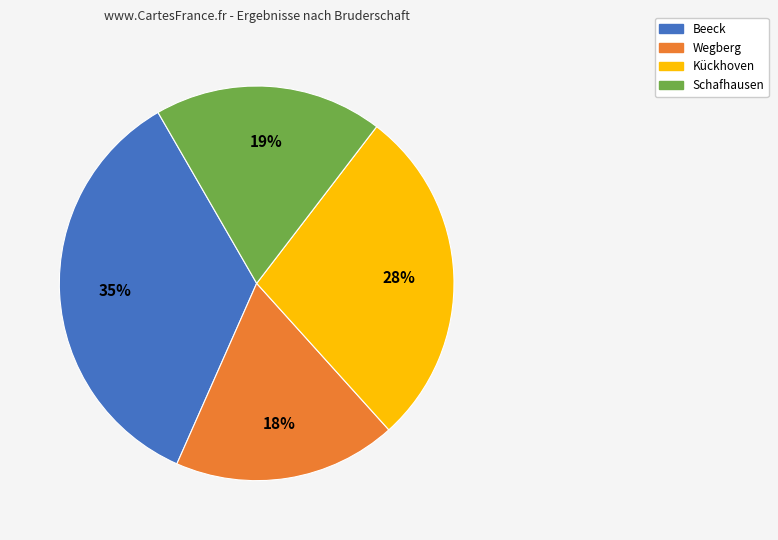

Is there a majority slice in this chart?

No